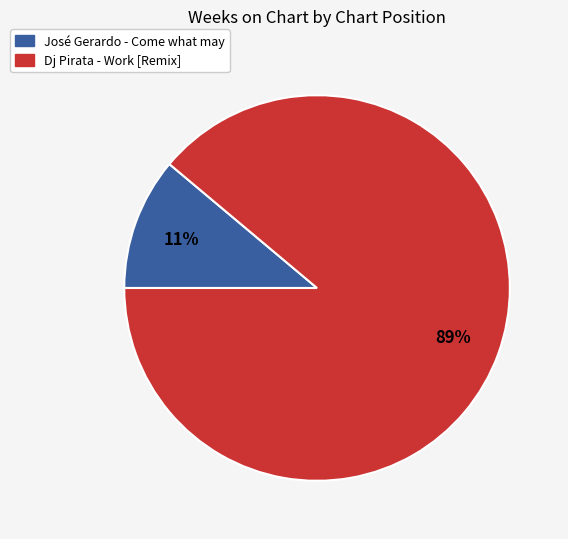

Is there any slice that represents more than half of the pie?

Yes